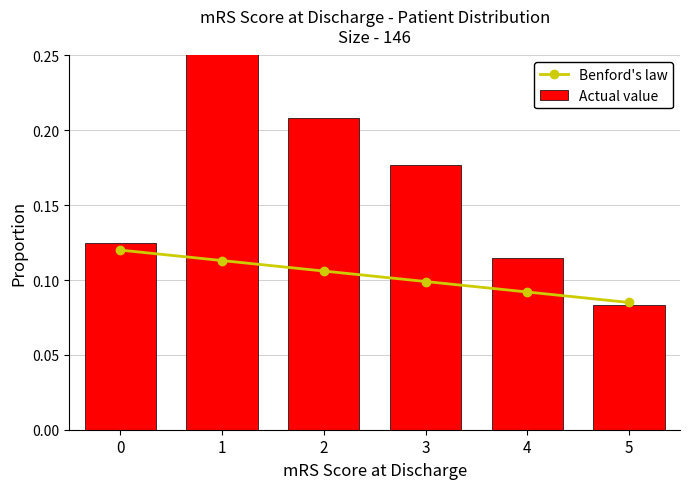

Is it true that Benford's law equals 0.0 at 4?

False